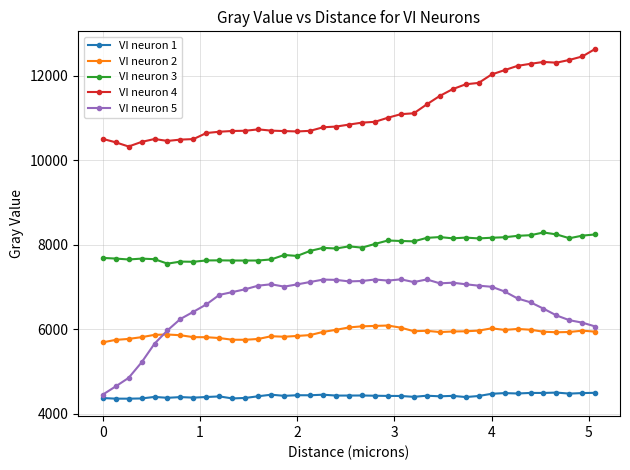

What is the difference between the maximum and minimum values in the VI neuron 4 series?

2309.9